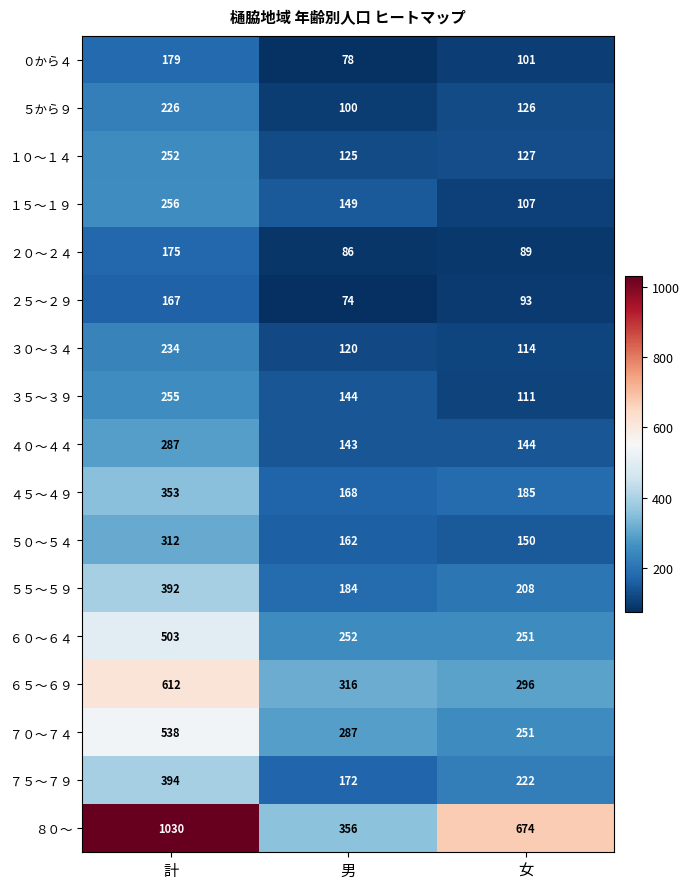

What is the total value across all series at 男?

2916